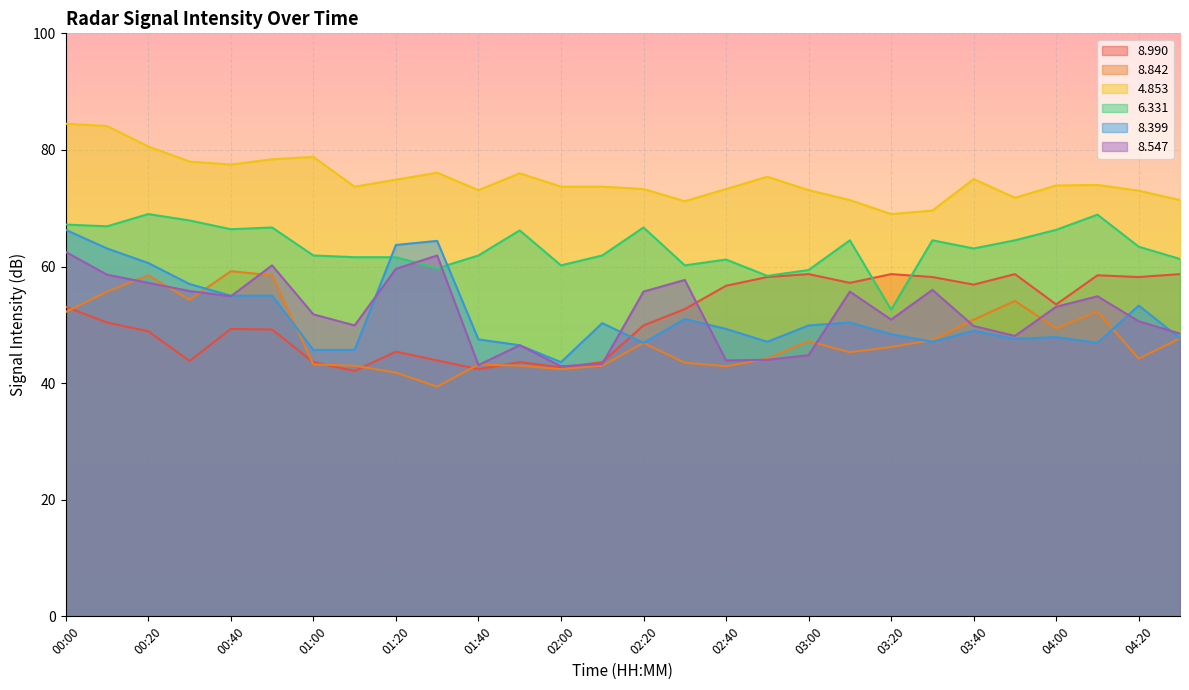

In   8.547, how many points are higher than both neighbors (excluding endpoints)?

7